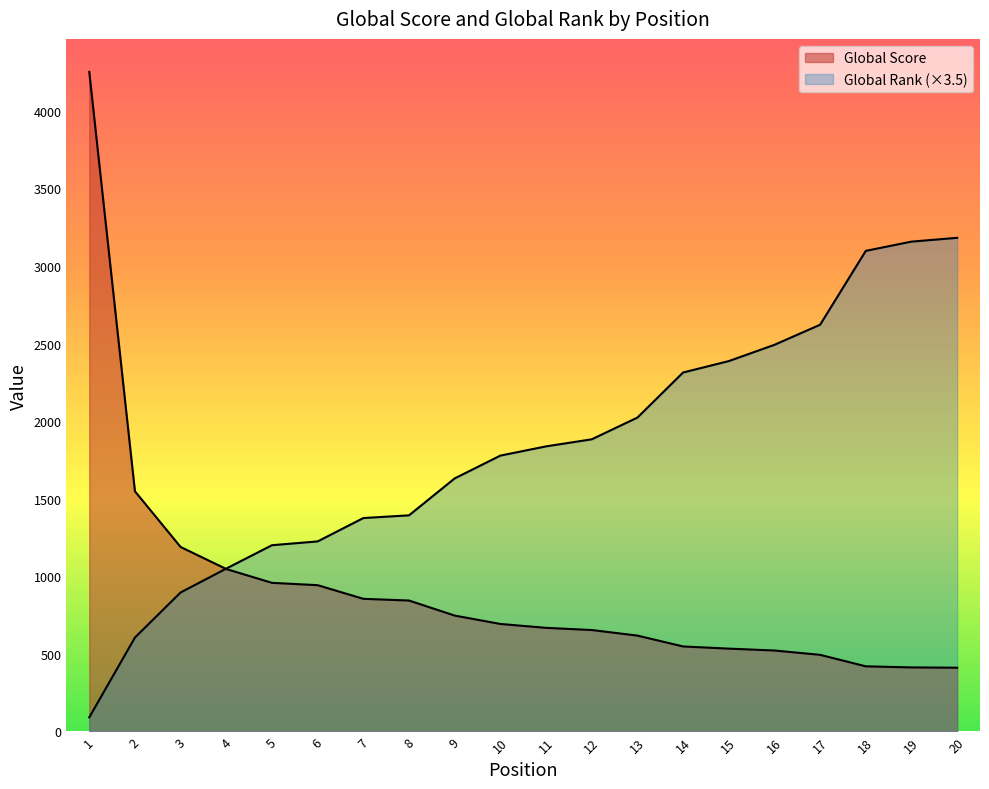

At which category does the chart reach its peak across all series?

1